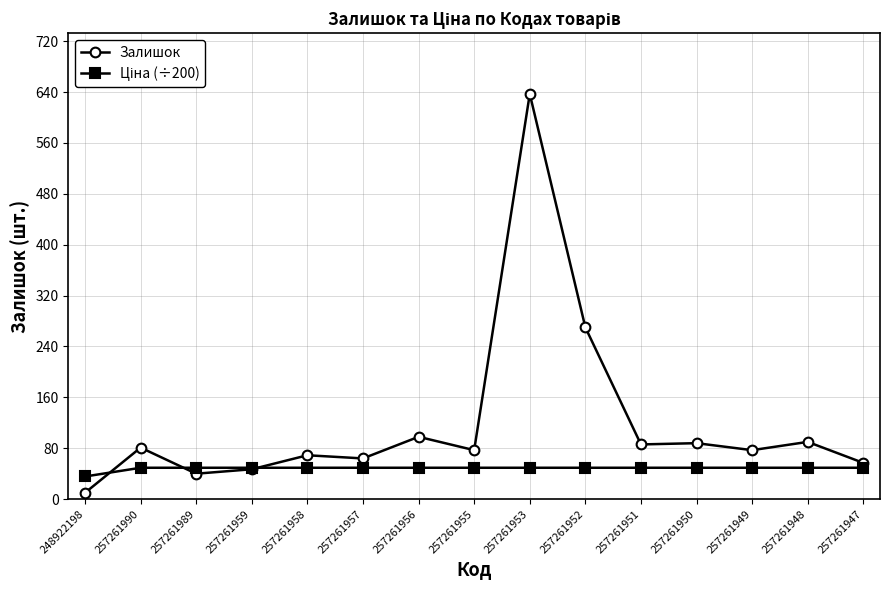

Which series changed the most between 257261990 and 257261952?

Залишок